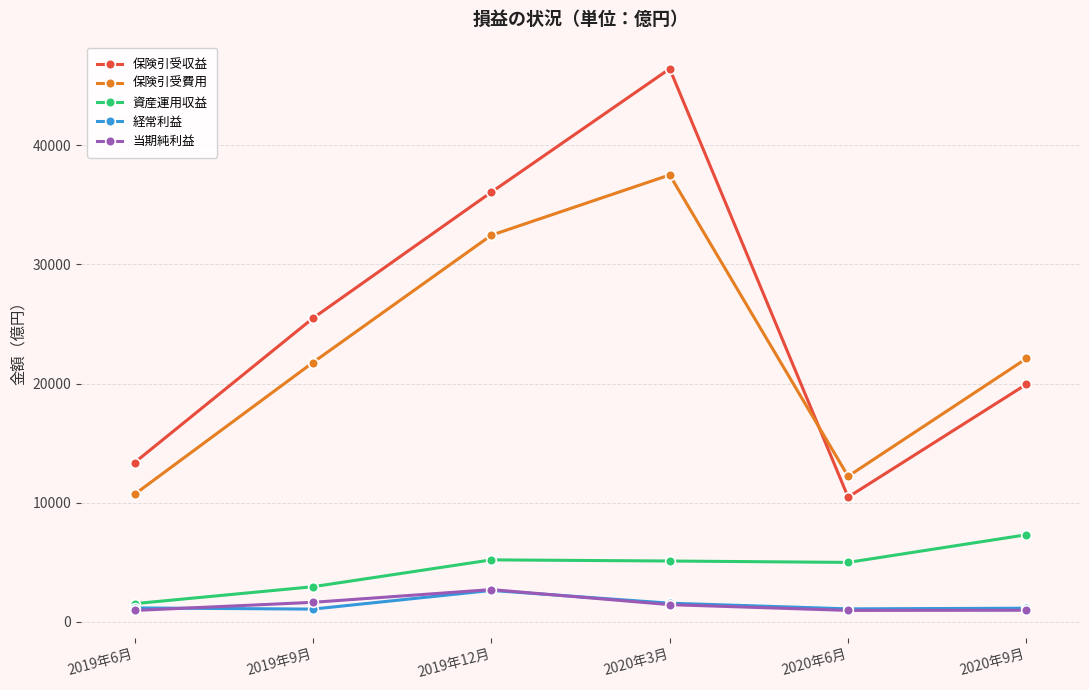

Which series has the widest spread of values?

保険引受収益